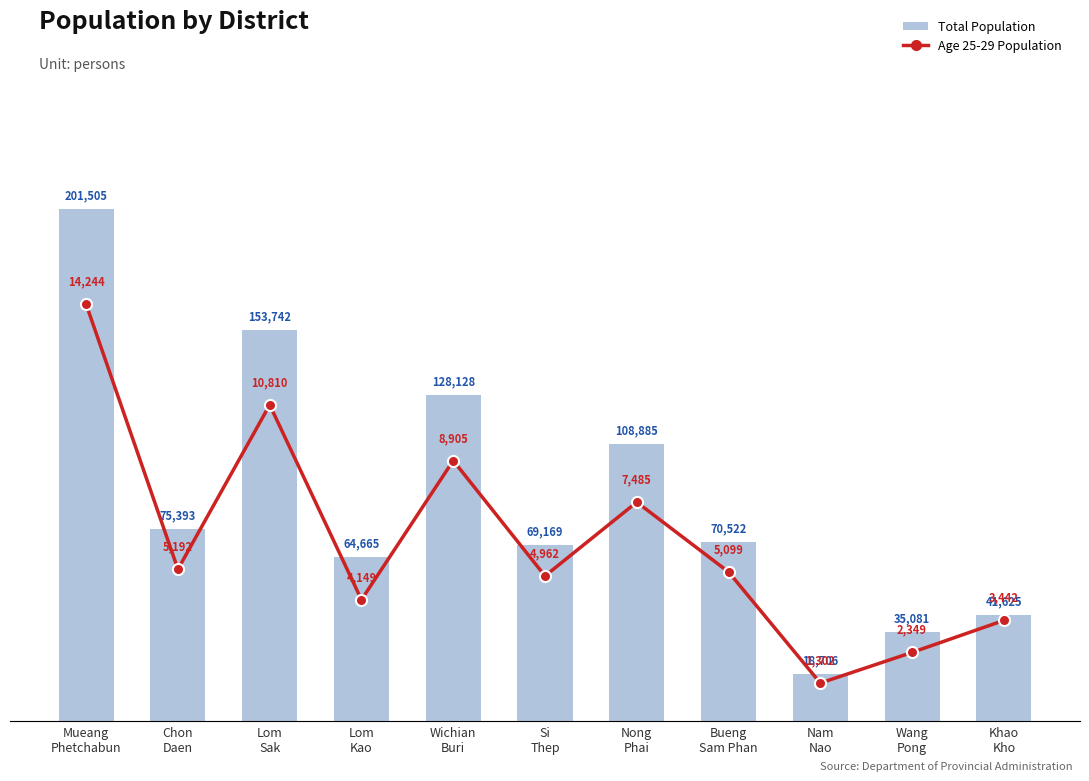

What is the difference between the maximum and minimum values in the Total Population series?

182799